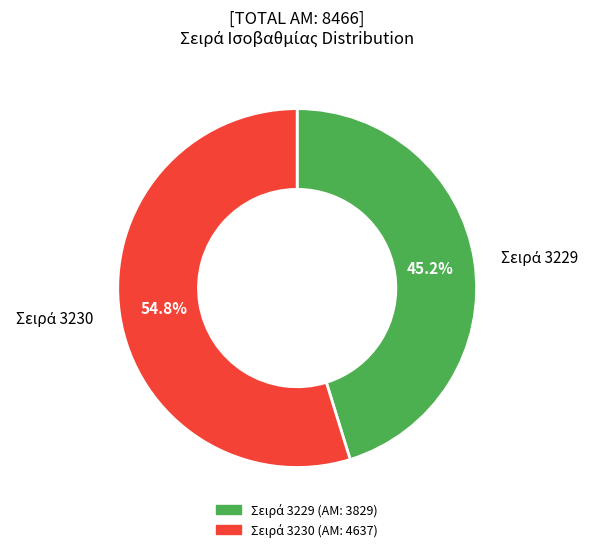

Does any single category account for the majority?

Yes